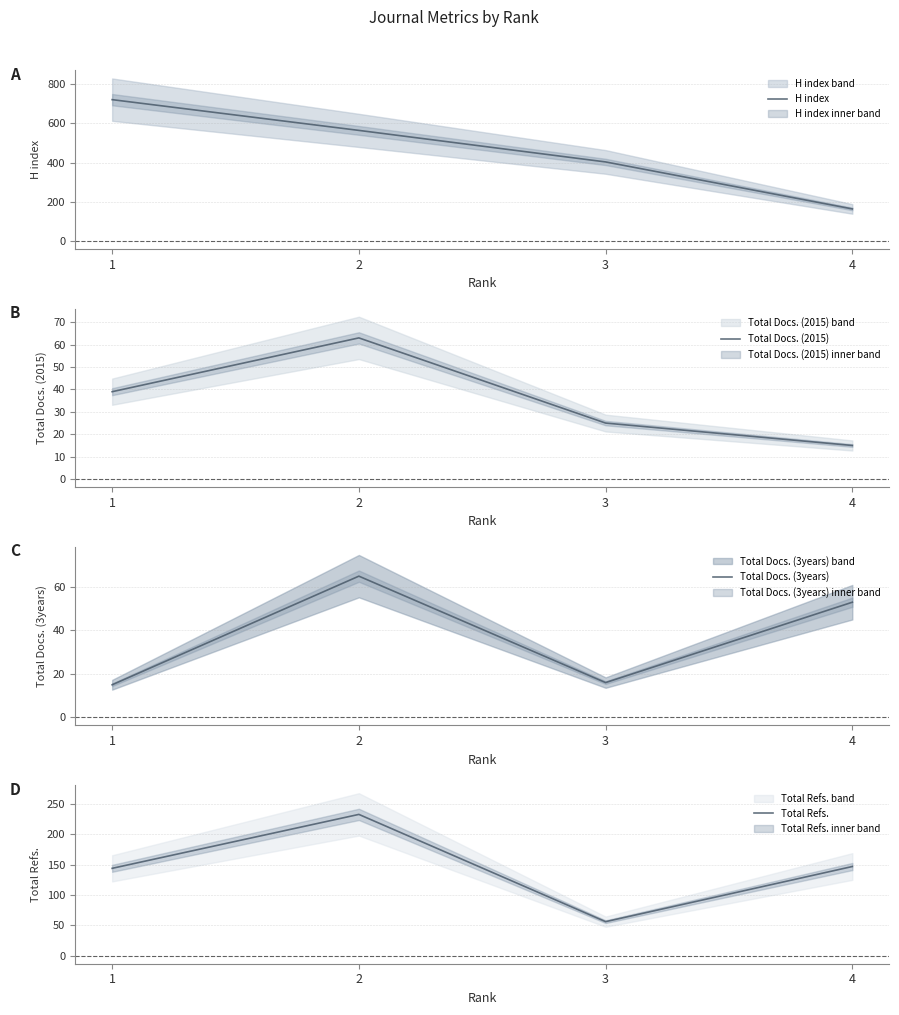

At how many categories does at least one series exceed 238?

3